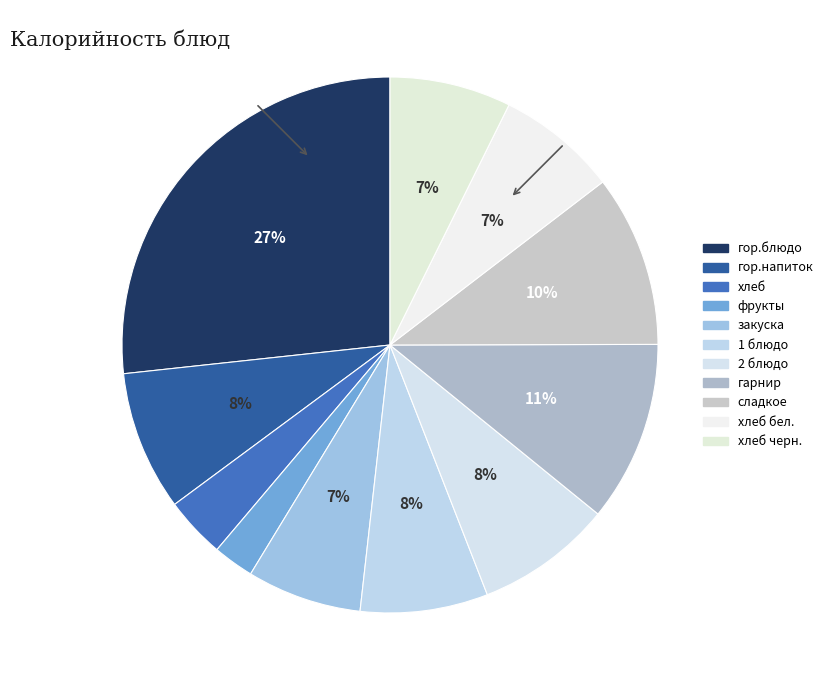

Count the number of slices in the pie.

11